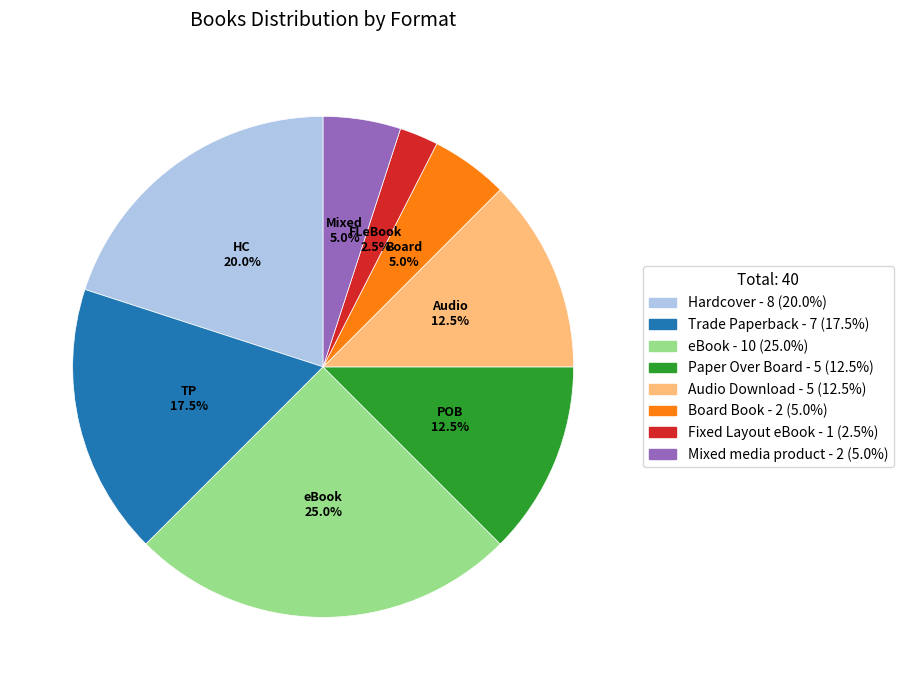

Do Hardcover and Fixed Layout eBook together represent more than half of the pie?

No